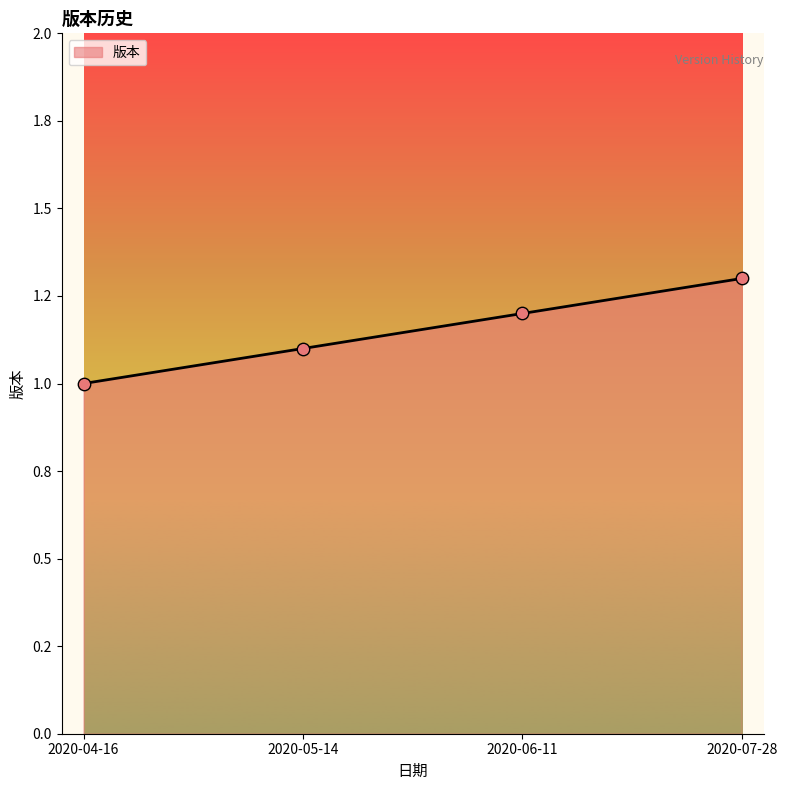

Does the chart have visible grid lines?

No